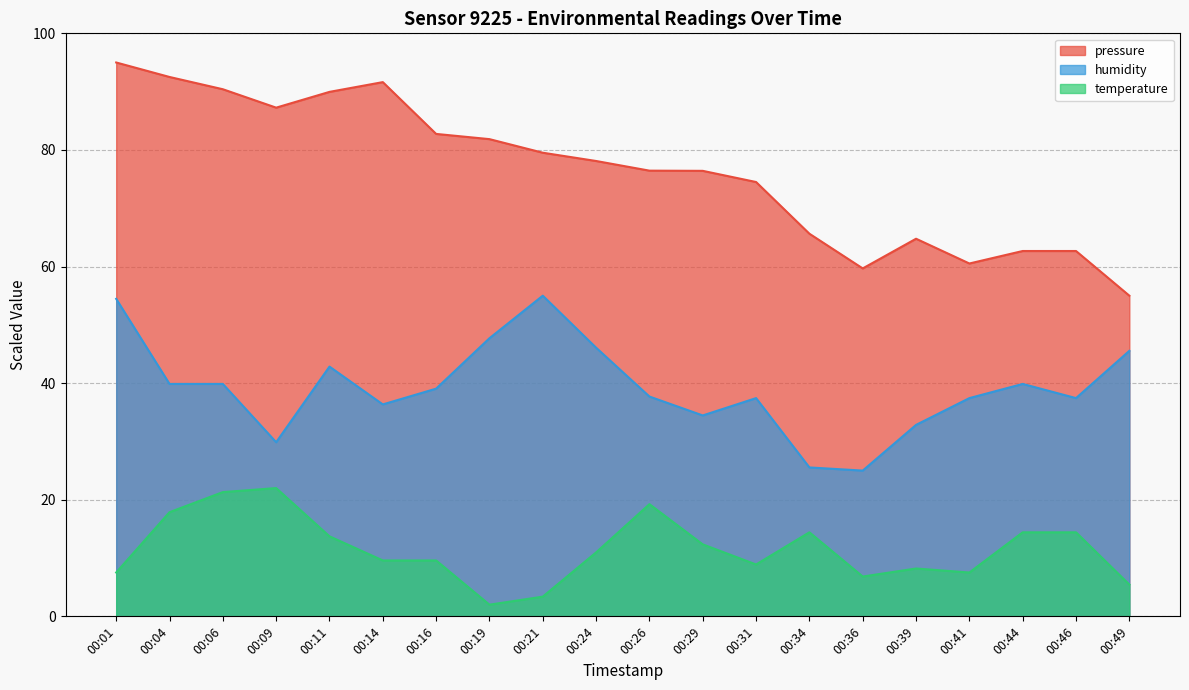

True or false: humidity and temperature cross at least once.

False